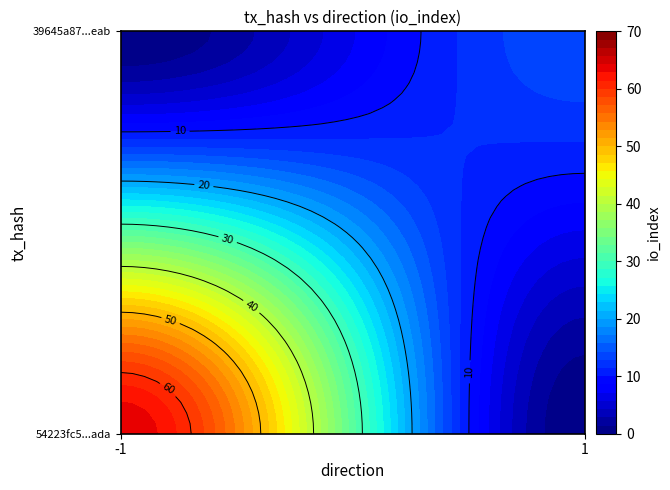

True or false: 54223fc5dee778f5949e78597cc570a83585ada has a value of -1 at direction.

True